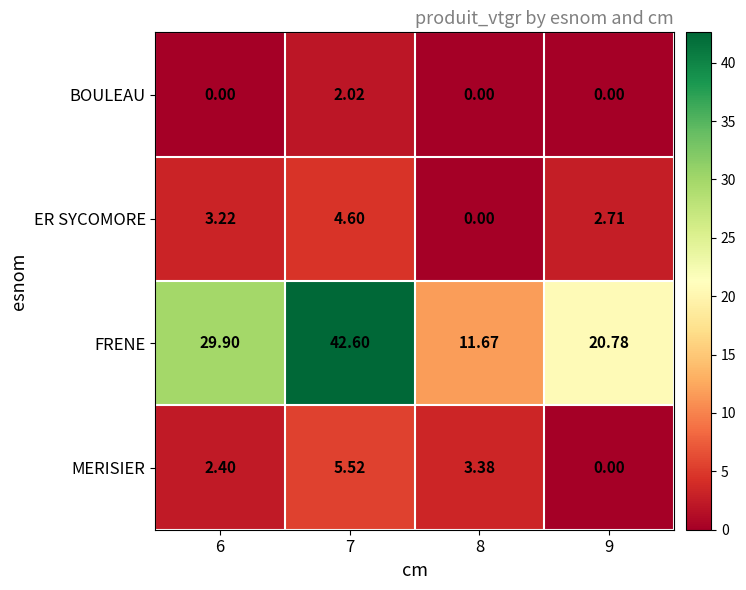

Rank the series at 6 from lowest to highest value.

BOULEAU, MERISIER, ER SYCOMORE, FRENE